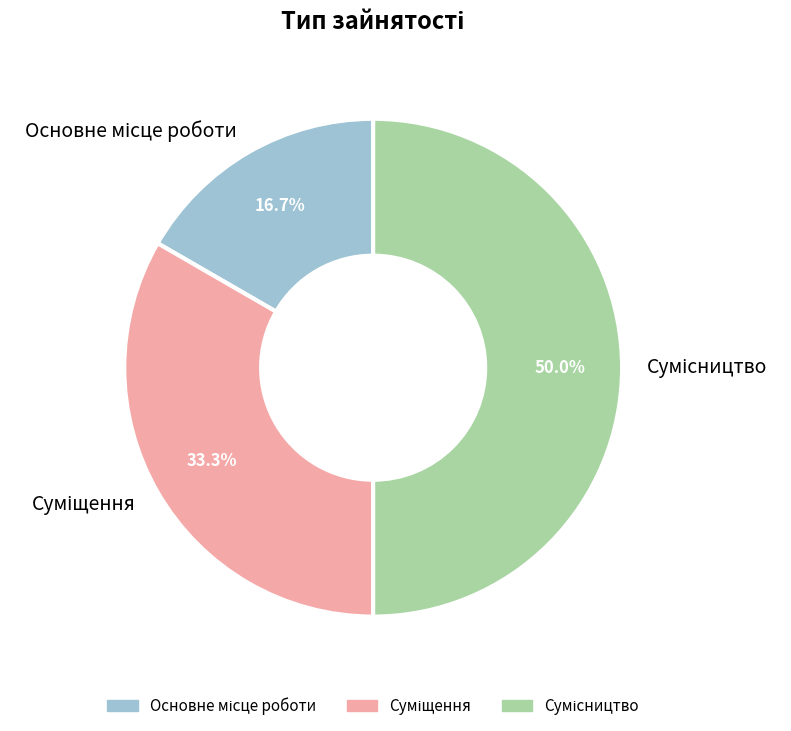

To the nearest percent, what portion does Основне місце роботи represent?

17%